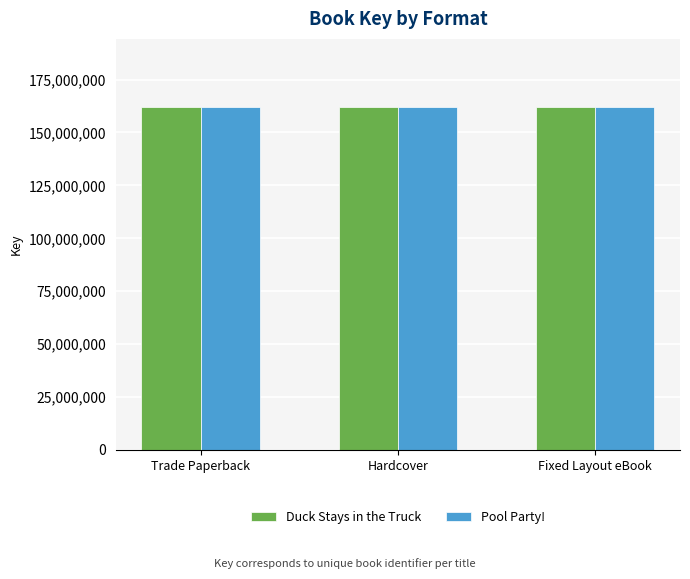

Read the Pool Party! value at Fixed Layout eBook.

161858387